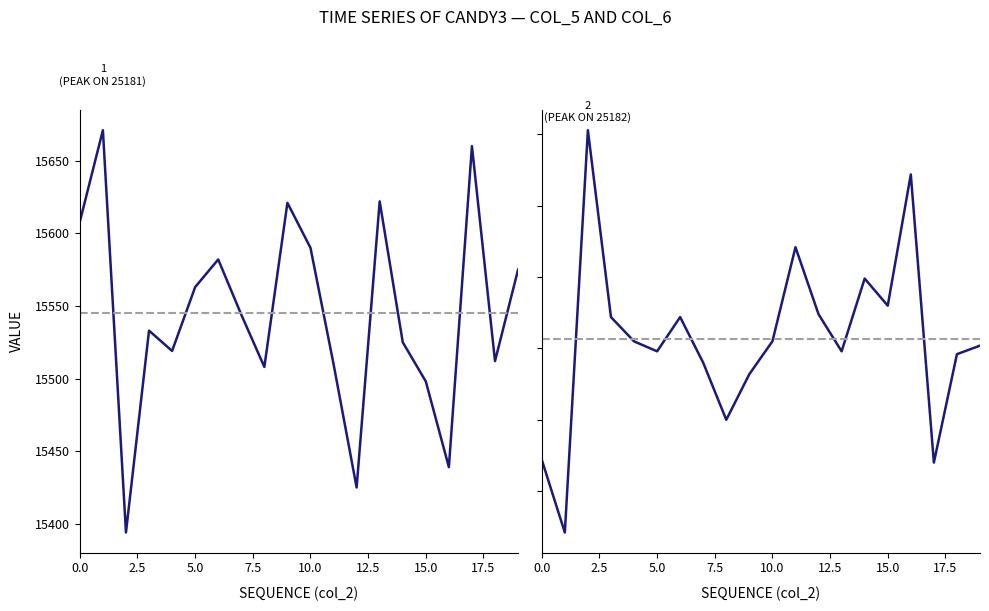

What is the smallest value displayed?

2871